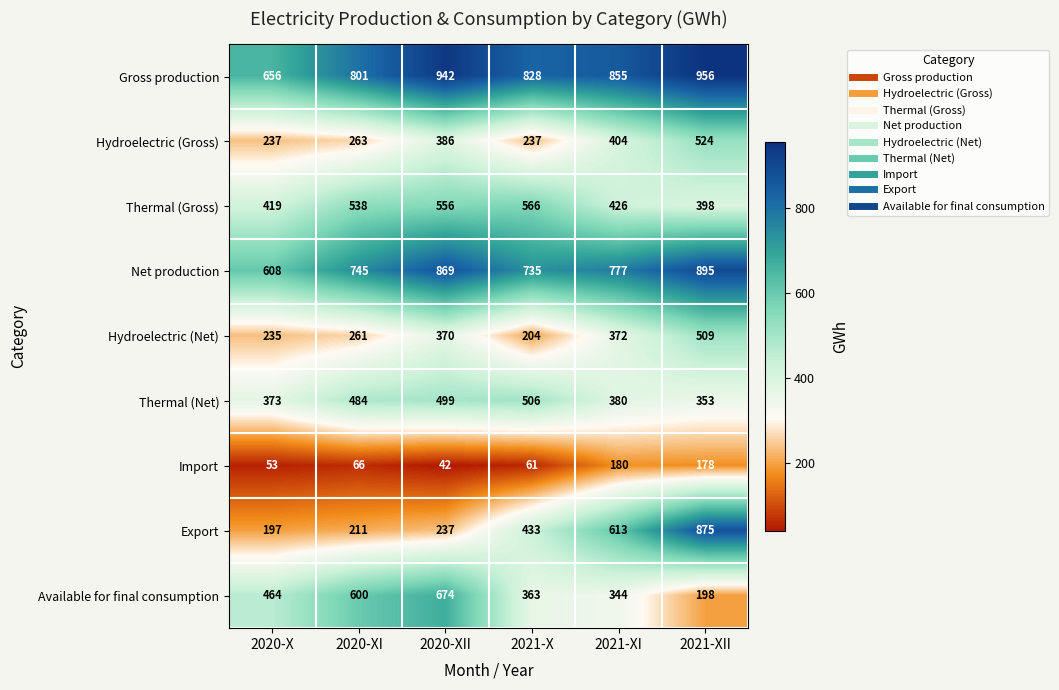

At how many categories does at least one series exceed 101?

6